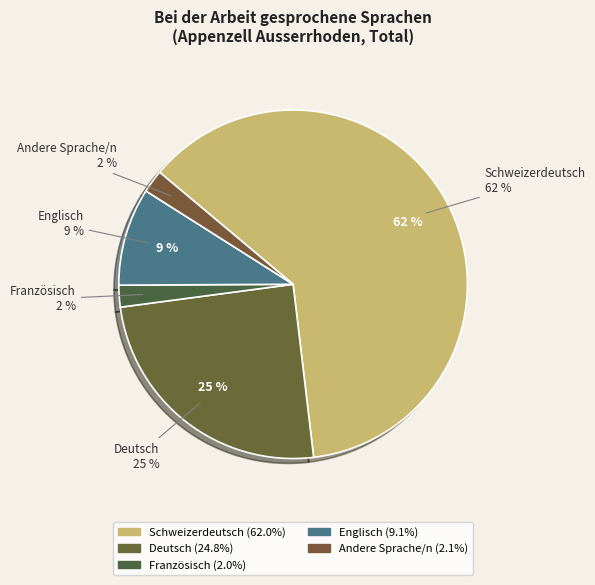

How many segments does this pie chart have?

5